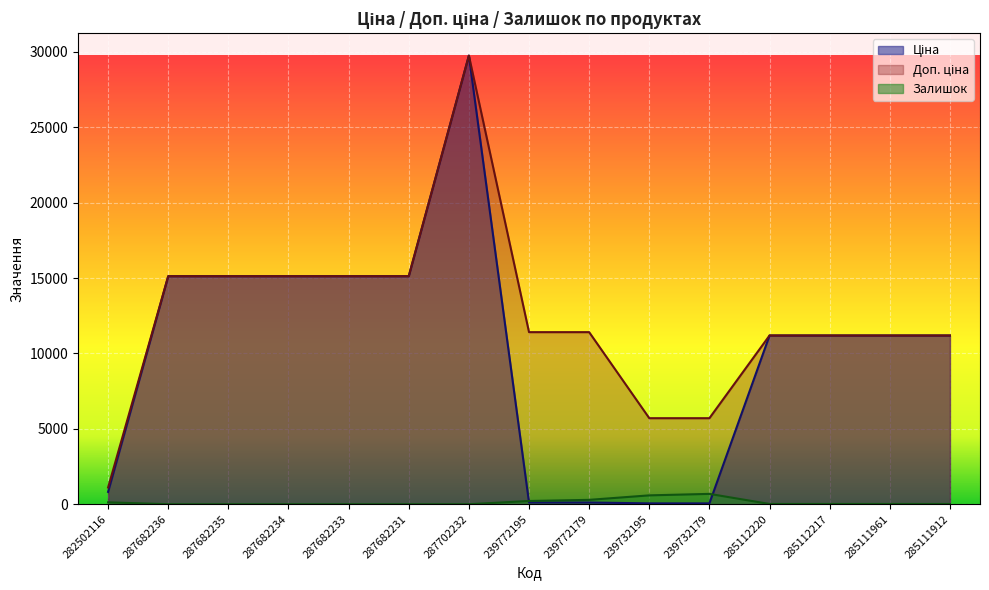

How many interior local peaks does the Ціна series have?

1